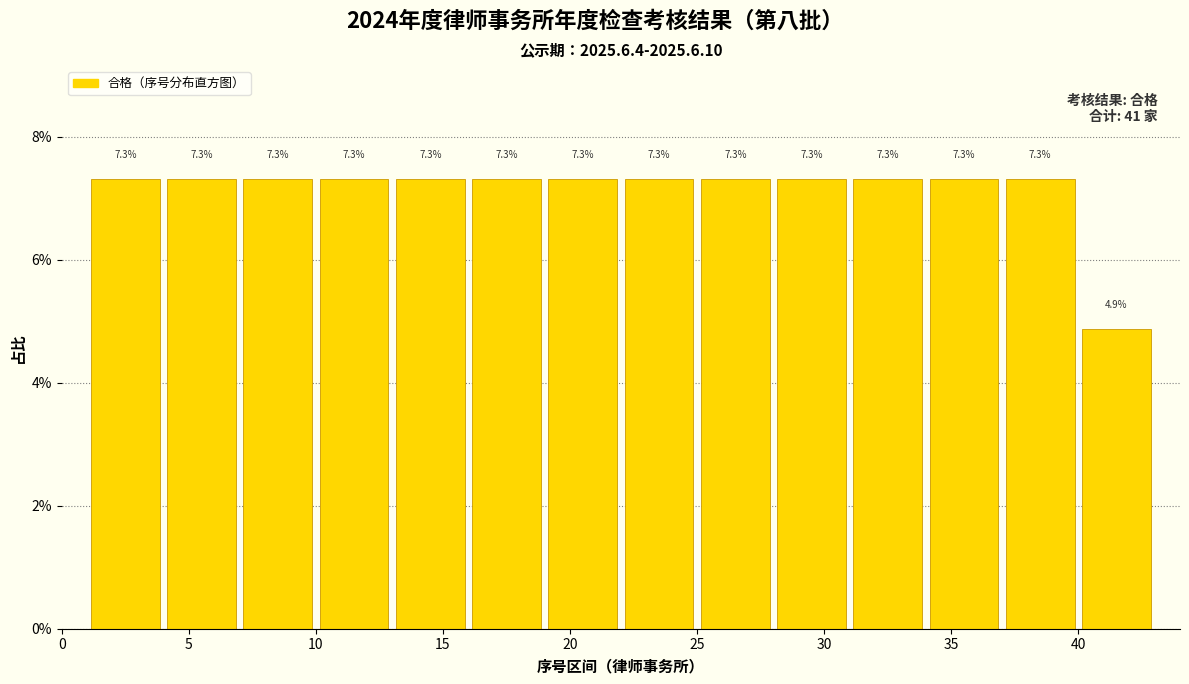

Reading left to right, transcribe this chart: for each bar, give the range it covers on the x-axis and its height.

1 to 4: 7.3
4 to 7: 7.3
7 to 10: 7.3
10 to 13: 7.3
13 to 16: 7.3
16 to 19: 7.3
19 to 22: 7.3
22 to 25: 7.3
25 to 28: 7.3
28 to 31: 7.3
31 to 34: 7.3
34 to 37: 7.3
37 to 40: 7.3
40 to 43: 4.9